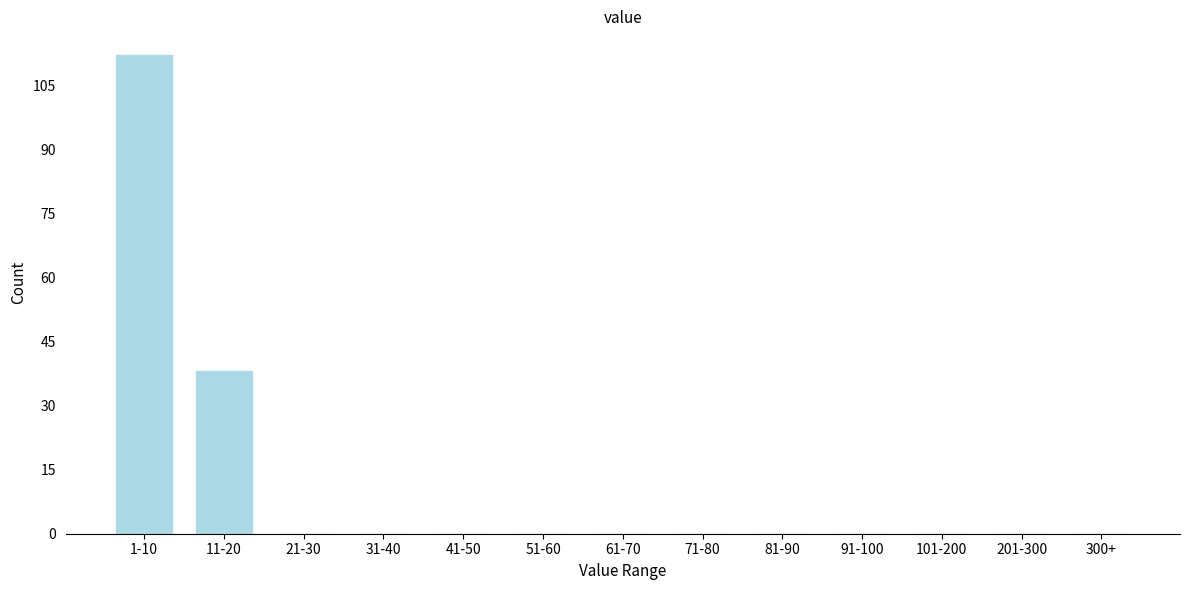

Reading right to left, extract all data points from this chart.

300+=0	201-300=0	101-200=0	91-100=0	81-90=0	71-80=0	61-70=0	51-60=0	41-50=0	31-40=0	21-30=0	11-20=38	1-10=112